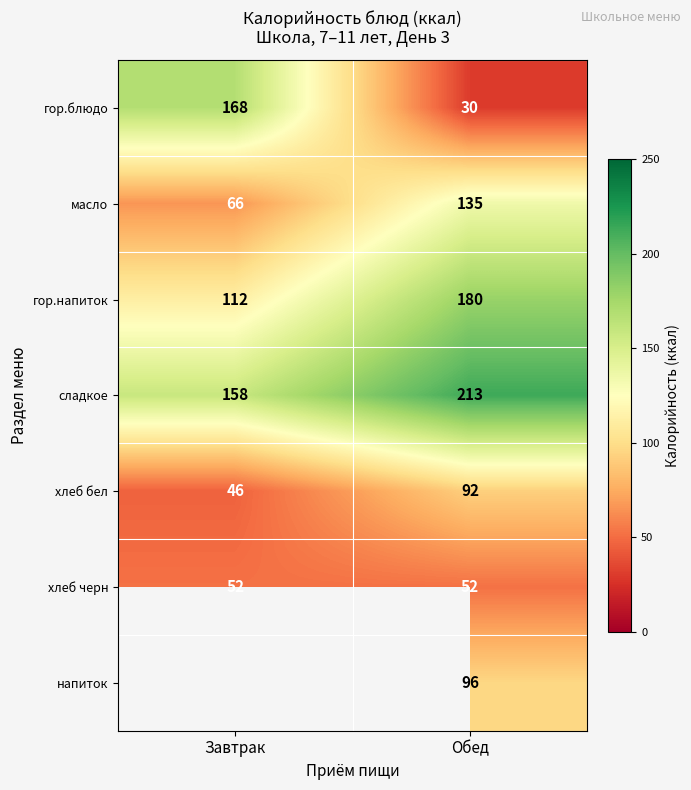

Between Завтрак and Обед, which is larger?

Завтрак